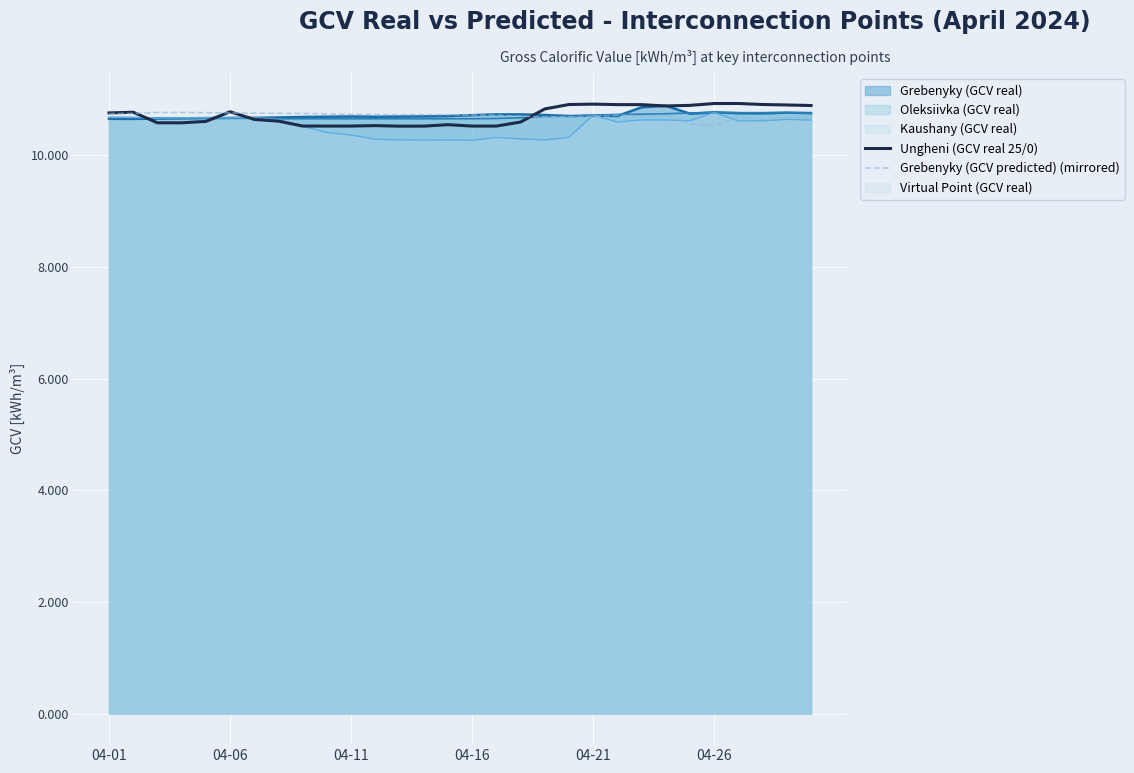

Which series changed the most between 9 and 21?

Ungheni (GCV real 25/0)